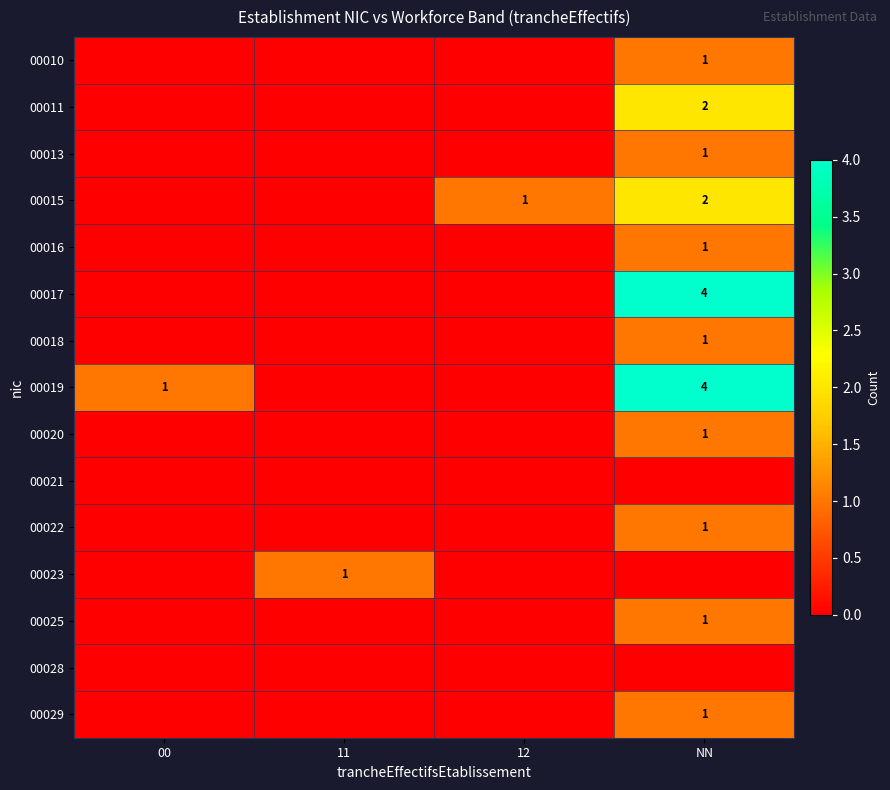

Is it true that 00015 equals 0 at NN?

False